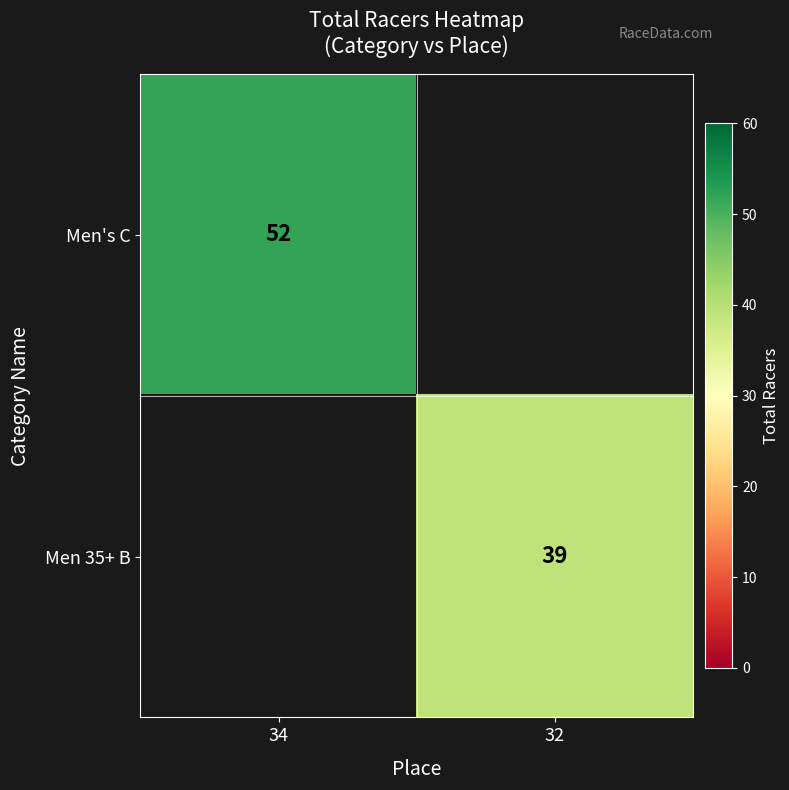

The value of Men's C at 34 is 18. True or false?

False